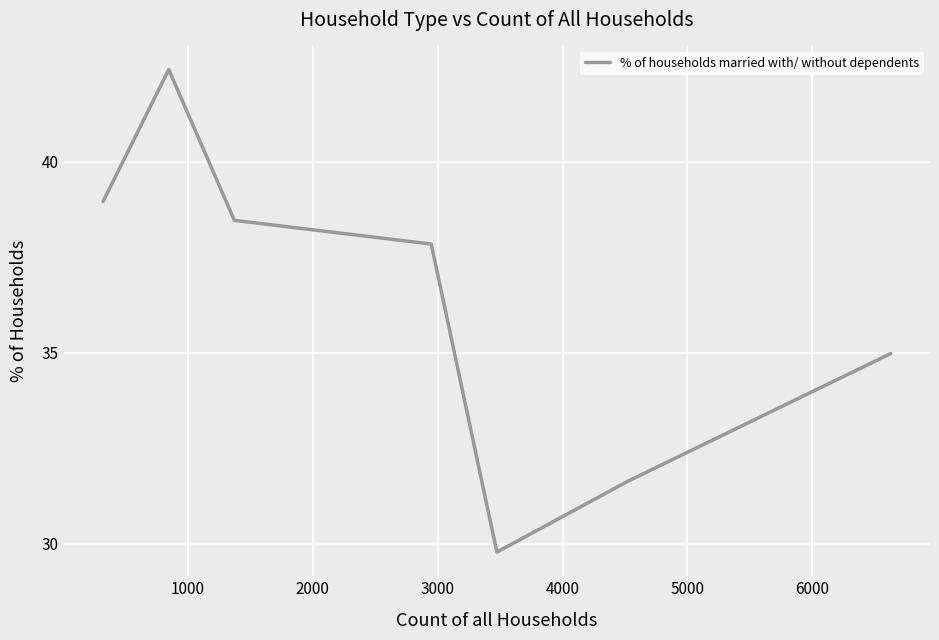

True or false: there are more than 0 points higher than both neighbors.

True